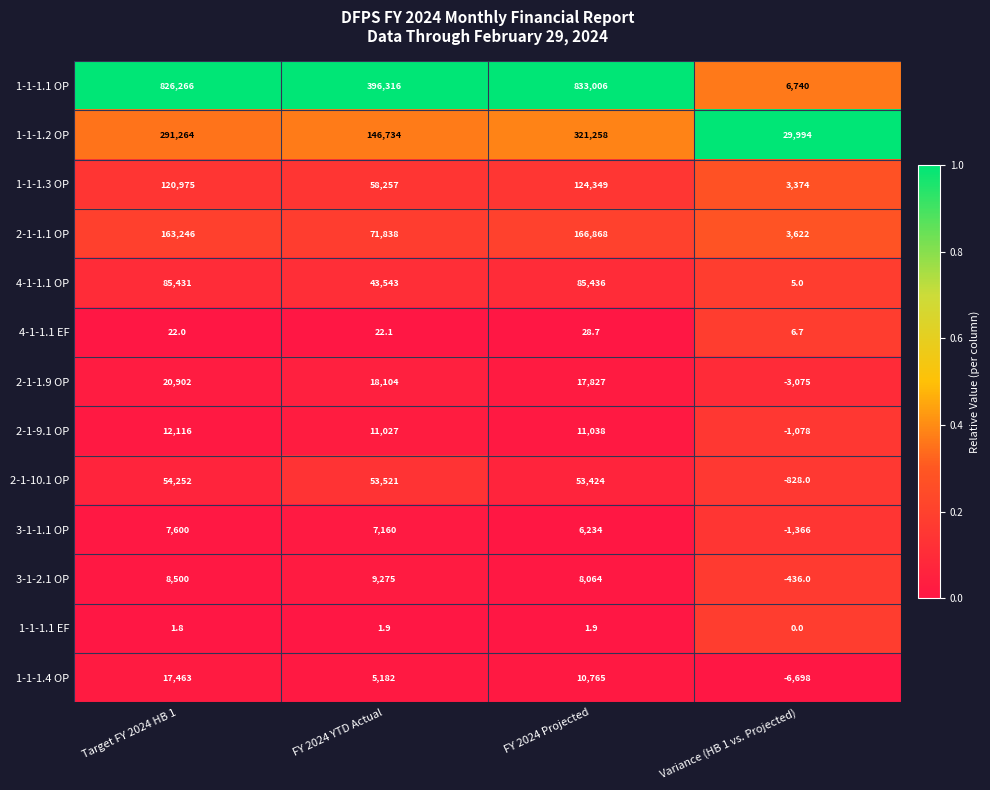

Which series has the largest range (max minus min)?

1-1-1.1 OP